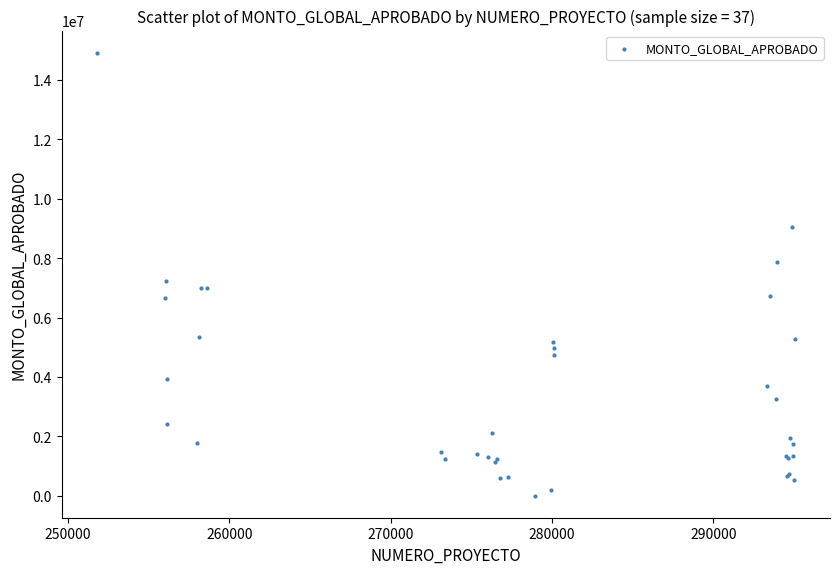

What Y value in the scatter plot is closest to 7460865?

7229467.2